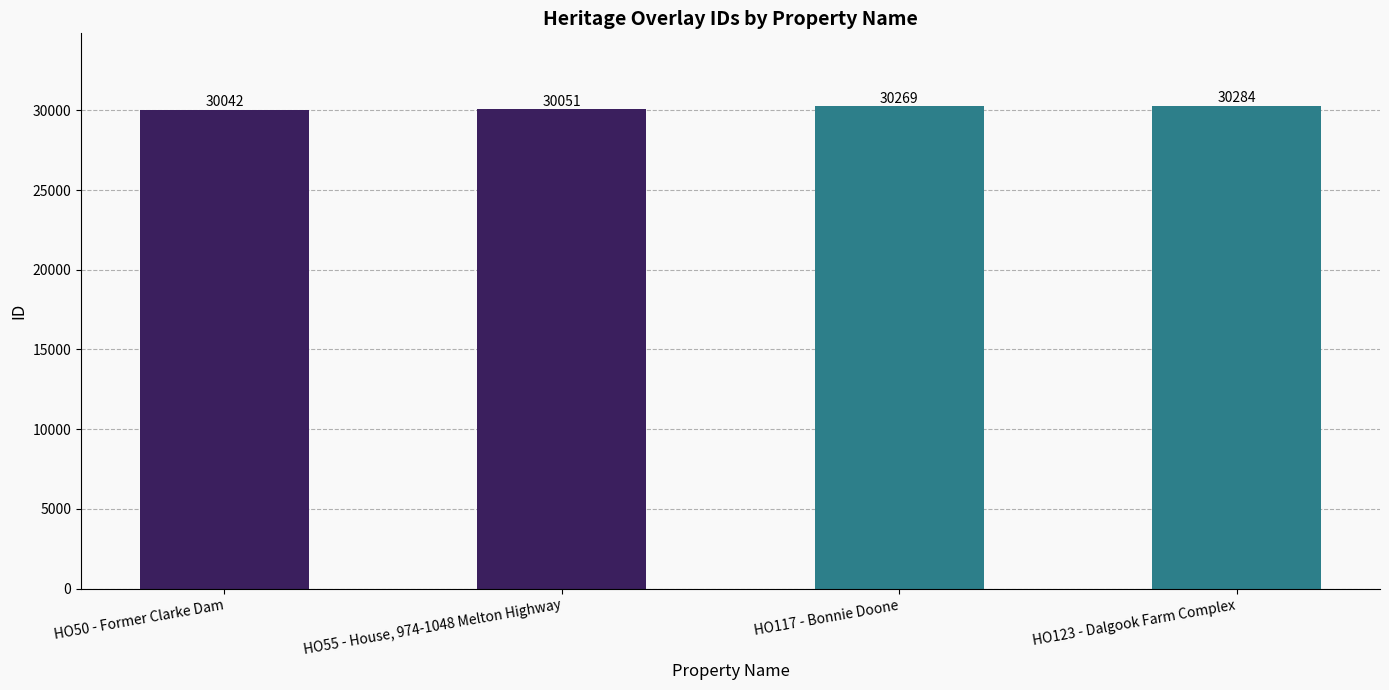

Reading left to right, list all the values displayed in this chart.

HO50 - Former Clarke Dam=30042	HO55 - House, 974-1048 Melton Highway=30051	HO117 - Bonnie Doone=30269	HO123 - Dalgook Farm Complex=30284